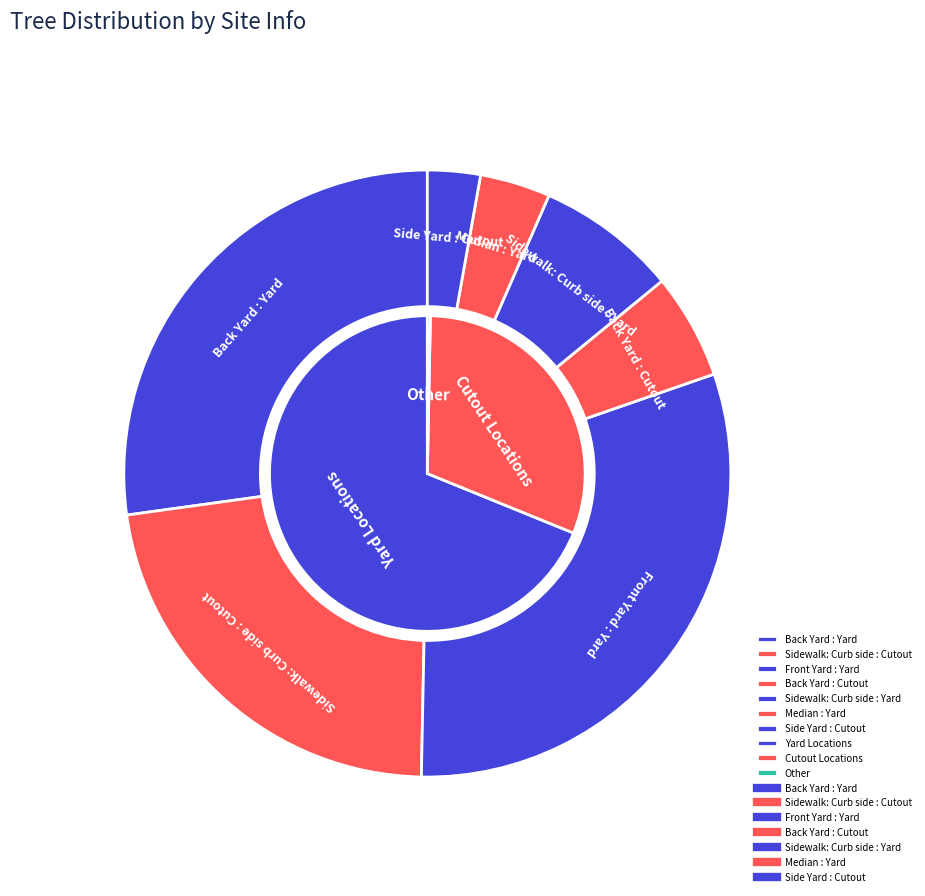

How many segments does this pie chart have?

7